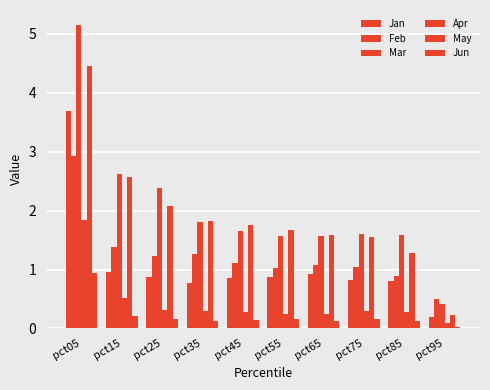

At which label does Feb reach its peak?

pct05